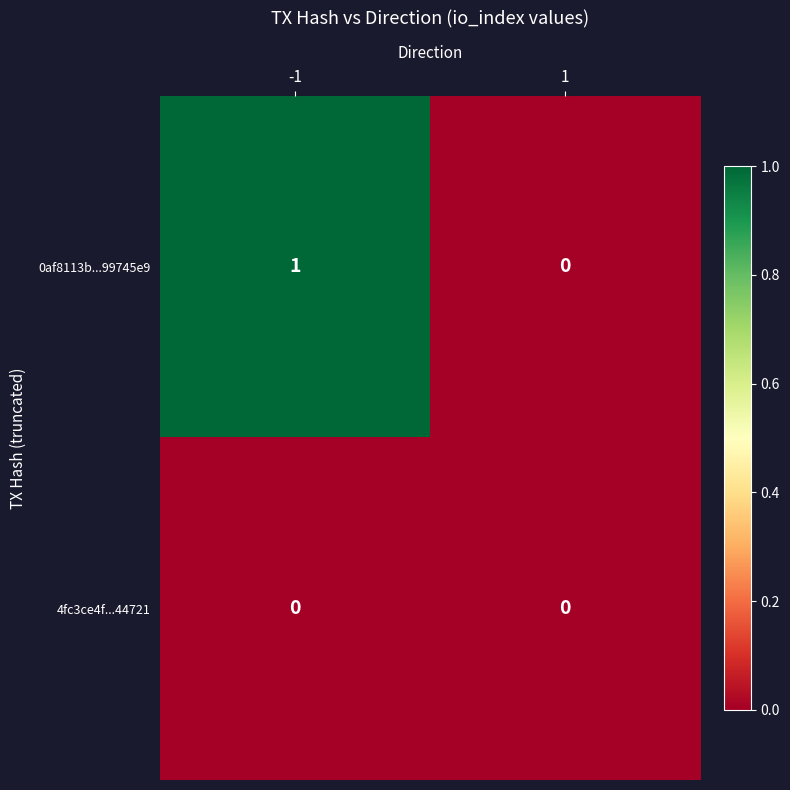

Rank the series by their maximum value, from highest to lowest.

0af8113b...99745e9, 4fc3ce4f...44721